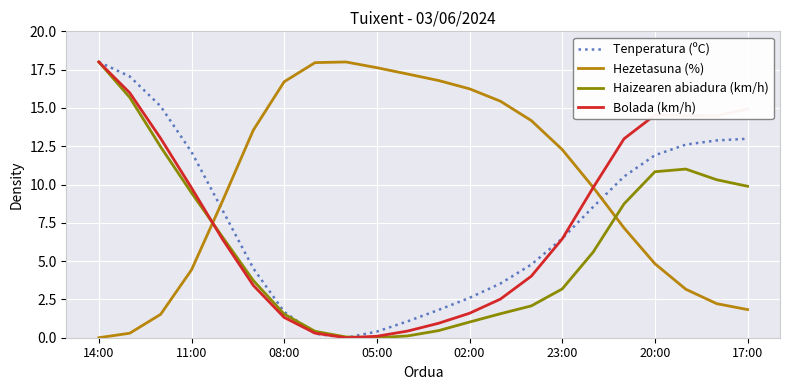

How many intersections are there between Haizearen abiadura (km/h) and Hezetasuna (%)?

2